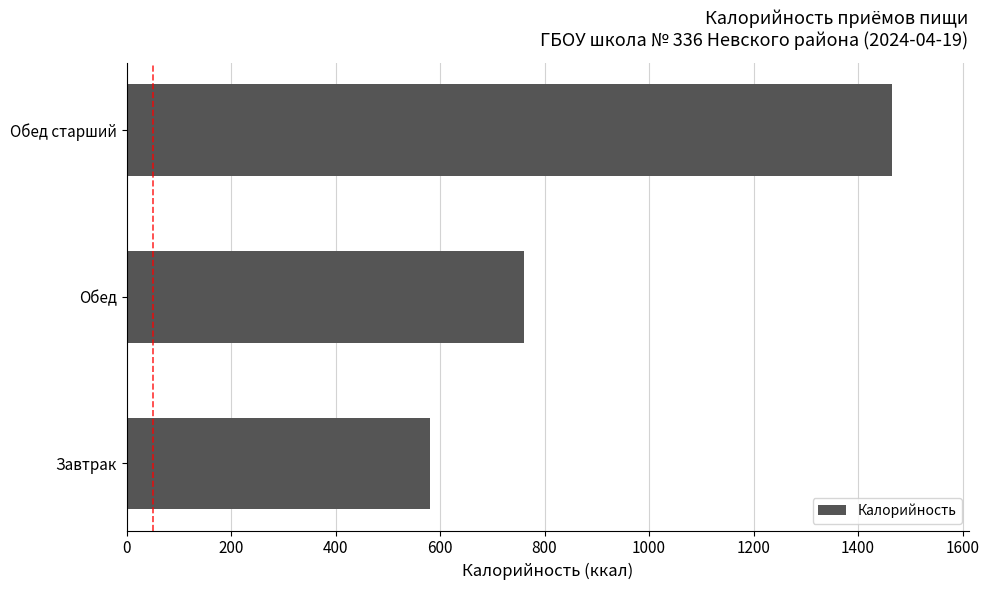

Are the bars grouped side by side (vs. stacked)?

No